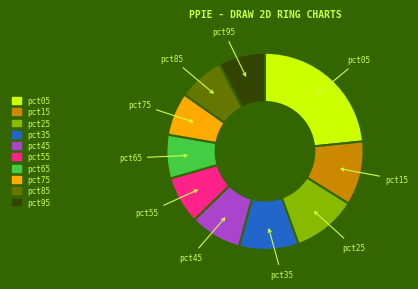

Is there a majority slice in this chart?

No